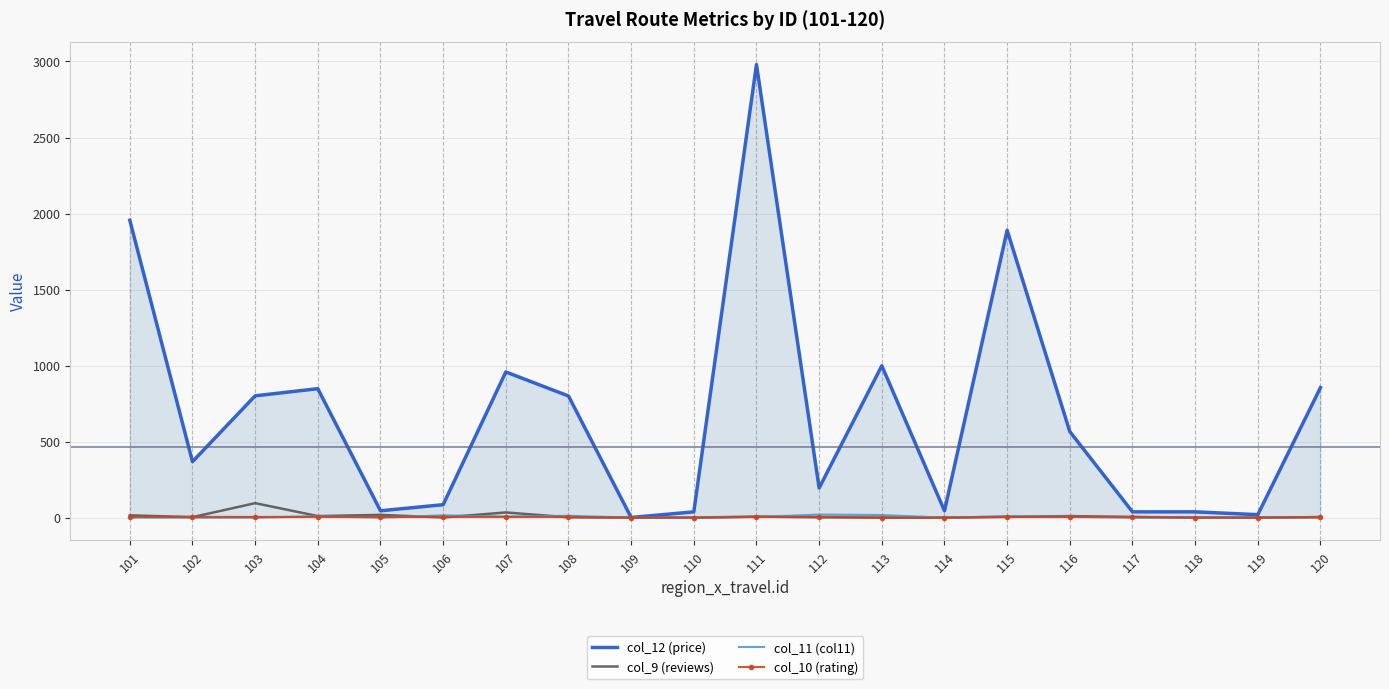

Rank the series at 115 from highest to lowest value.

col_12 (price), col_11 (col11), col_9 (reviews), col_10 (rating)